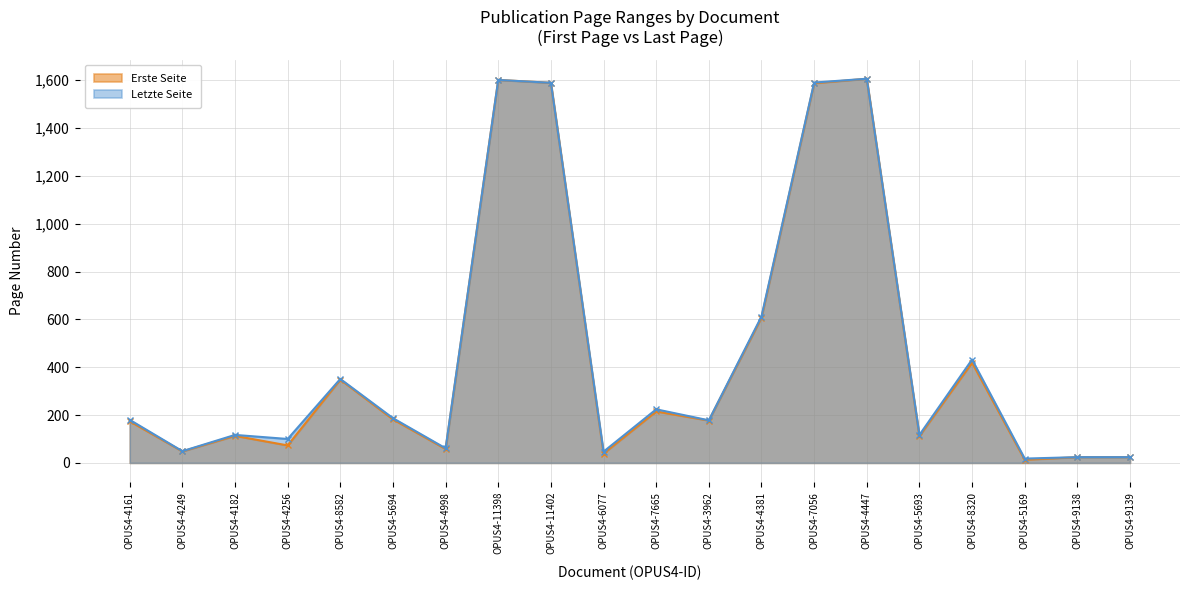

How many lines are shown in the chart?

2